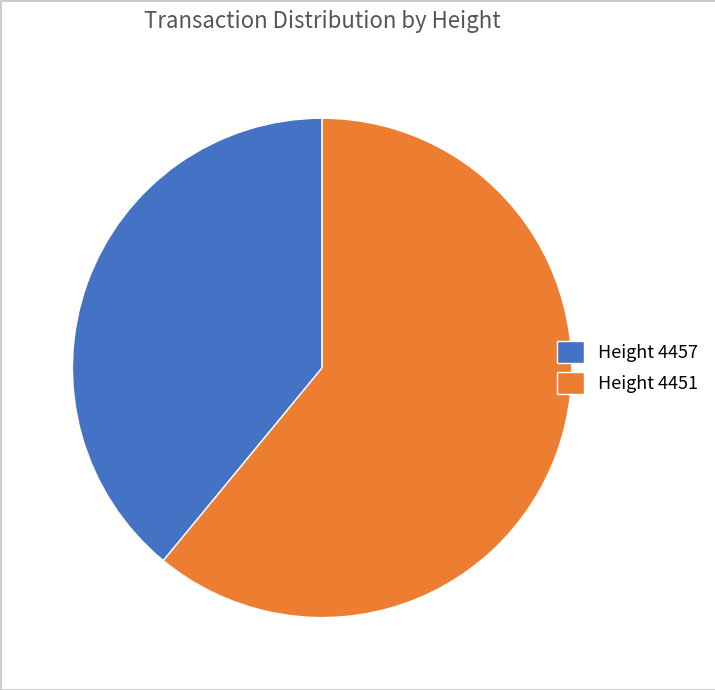

How many segments does this pie chart have?

2